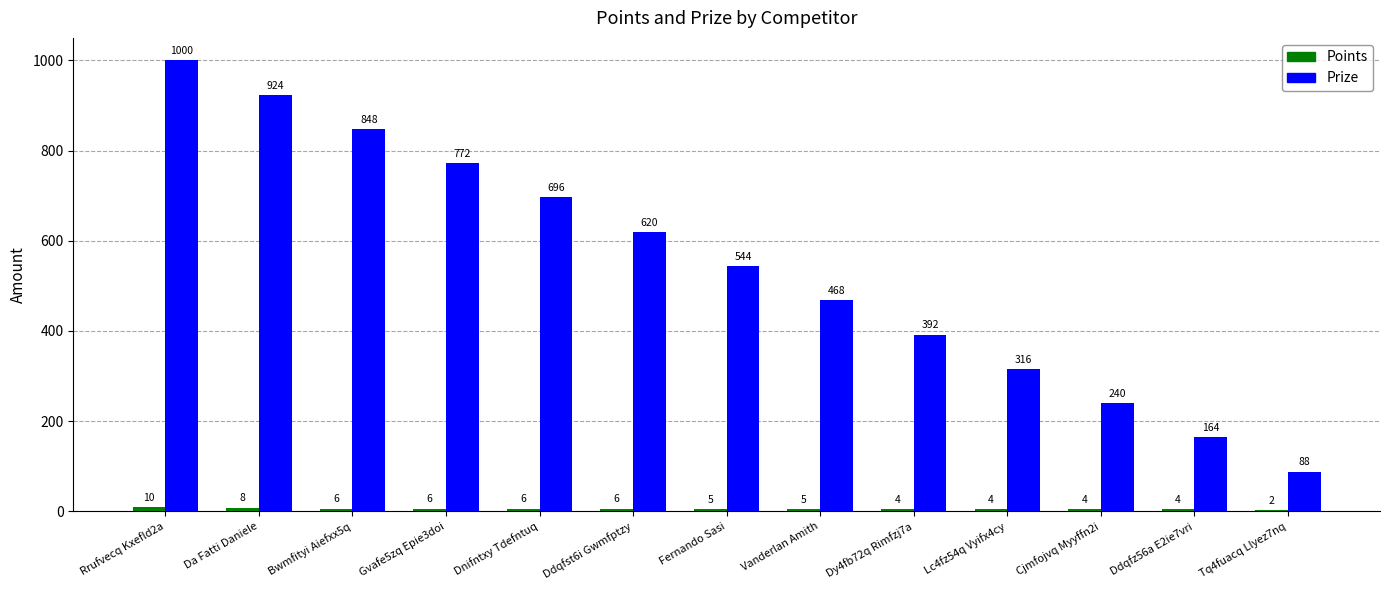

At which label does Prize first exceed 544?

Rrufvecq Kxefld2a